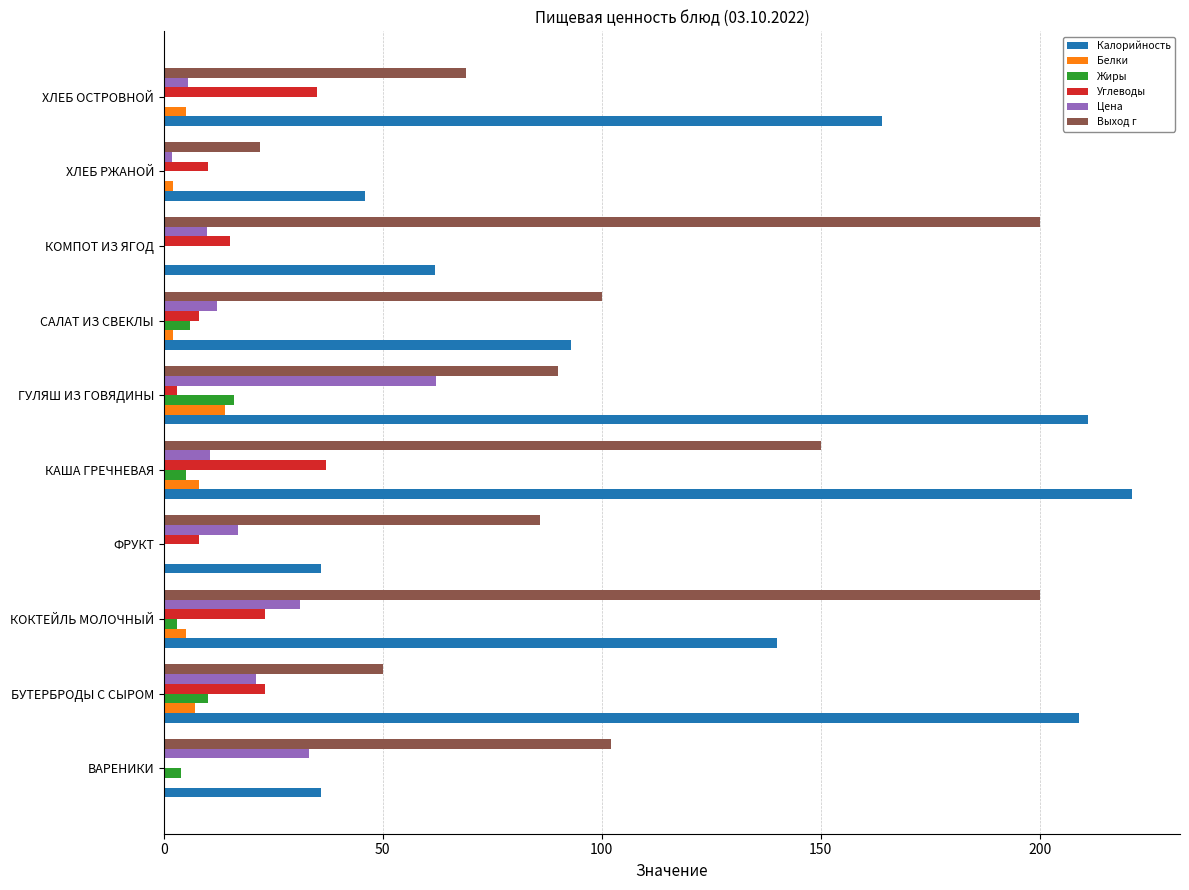

What is the sum of the Цена values at ХЛЕБ ОСТРОВНОЙ and КОМПОТ ИЗ ЯГОД?

15.4